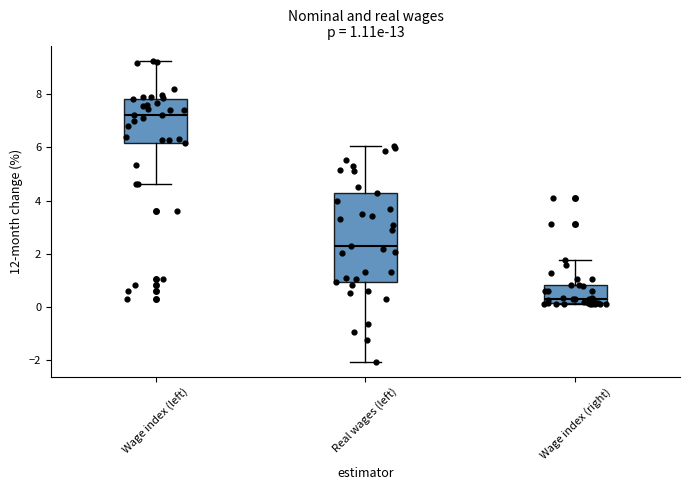

Which box is the tallest, from its lower edge to its upper edge?

Real wages (left)